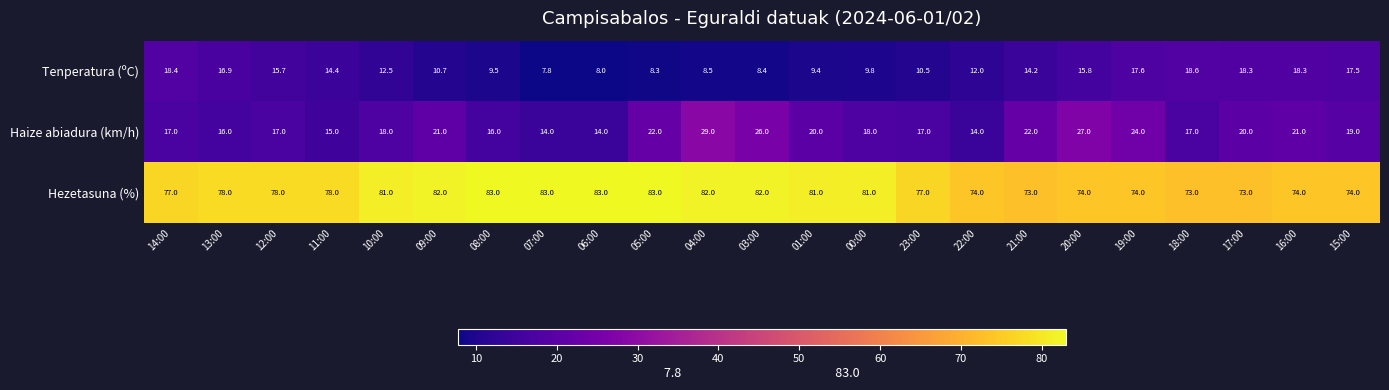

True or false: Hezetasuna (%) has a value of 41.6 at 16:00.

False